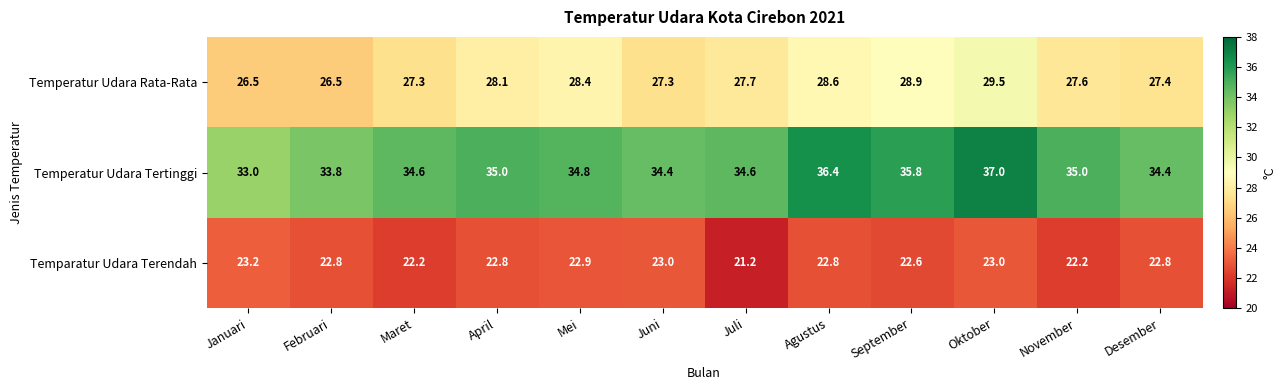

Rank the series at Mei from lowest to highest value.

Temparatur Udara Terendah, Temperatur Udara Rata-Rata, Temperatur Udara Tertinggi